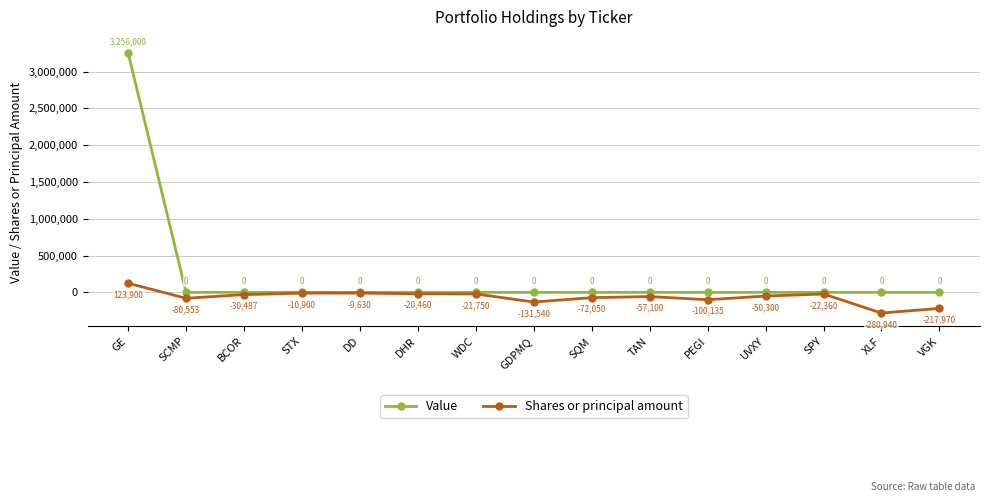

What is the smallest value displayed?

-280940